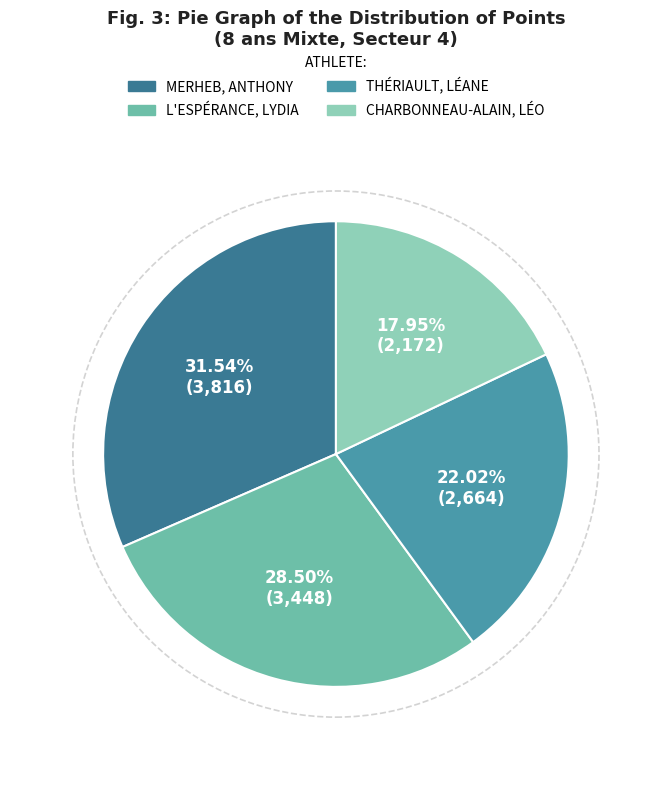

To the nearest percent, what is the difference between the largest and smallest slice percentages?

14%